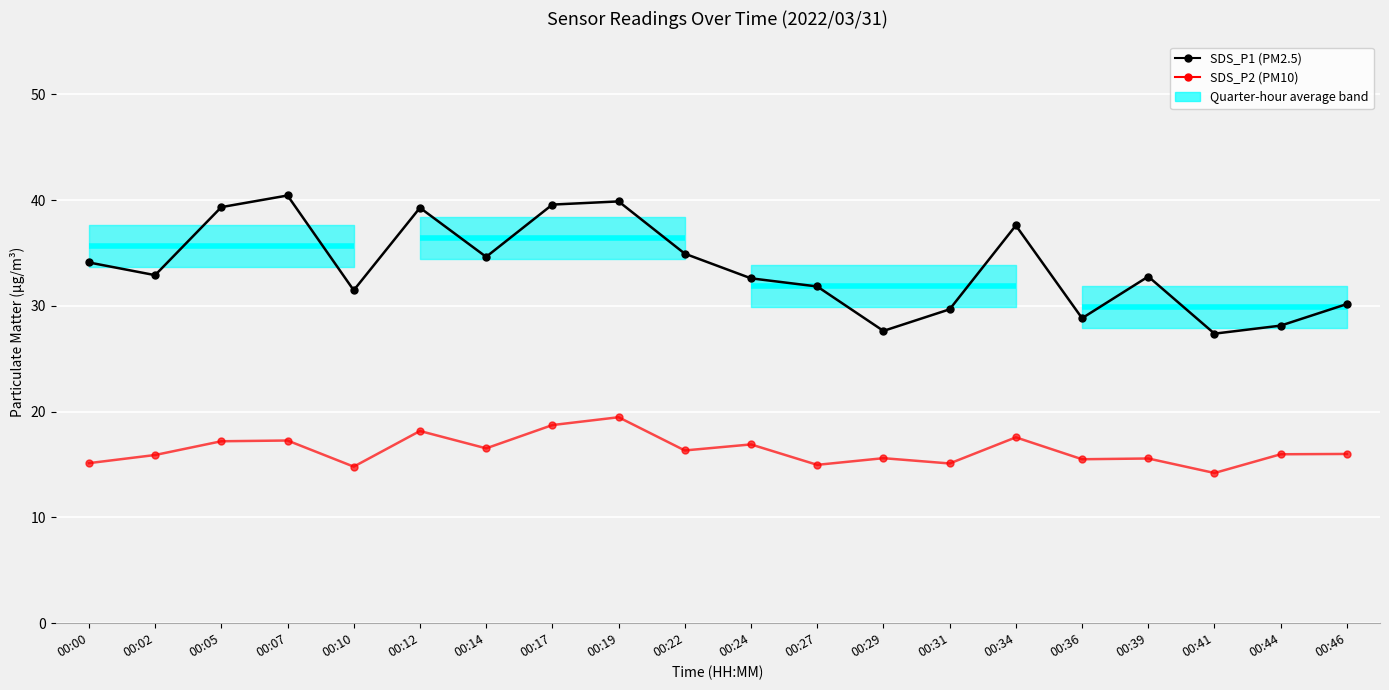

Reading right to left, extract all data points from this chart.

SDS_P1 (PM2.5): 30.2	28.1	27.4	32.8	28.8	37.6	29.7	27.6	31.8	32.6	34.9	39.9	39.6	34.6	39.3	31.5	40.4	39.3	32.9	34.1
SDS_P2 (PM10): 16.0	16.0	14.2	15.6	15.5	17.6	15.1	15.6	15.0	16.9	16.3	19.5	18.7	16.5	18.2	14.8	17.3	17.2	15.9	15.1